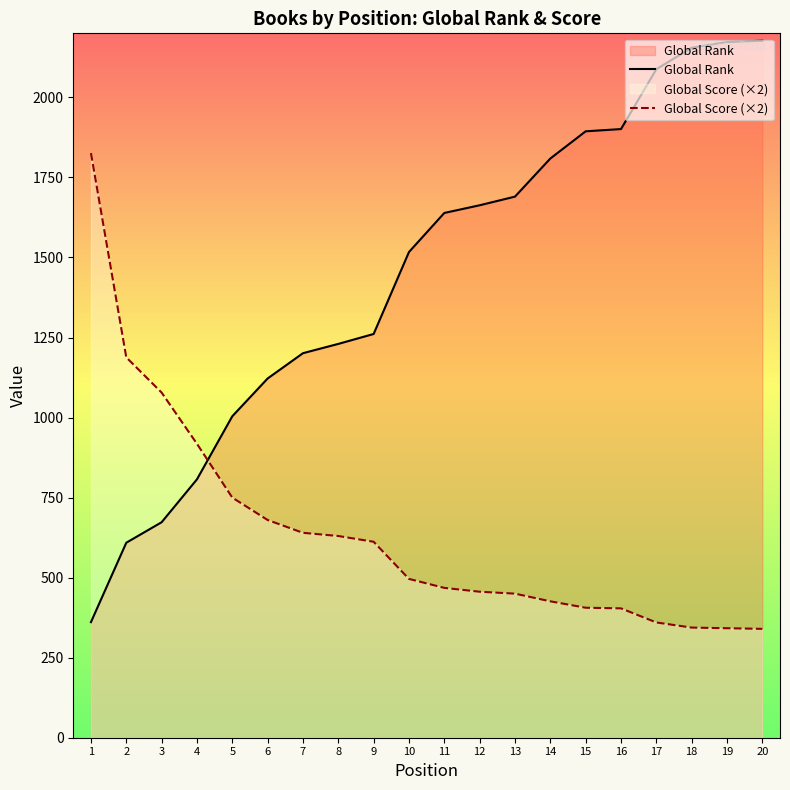

The value of Global Score (×2) at 6 is 259. True or false?

False